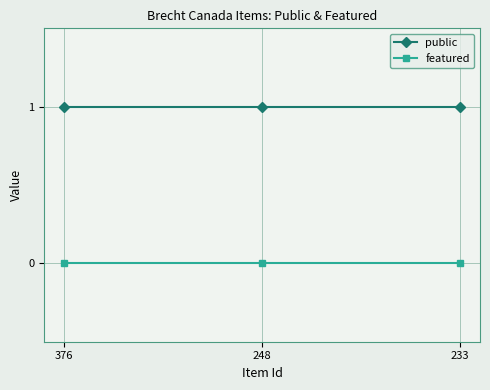

Rank the series at 376 from lowest to highest value.

featured, public